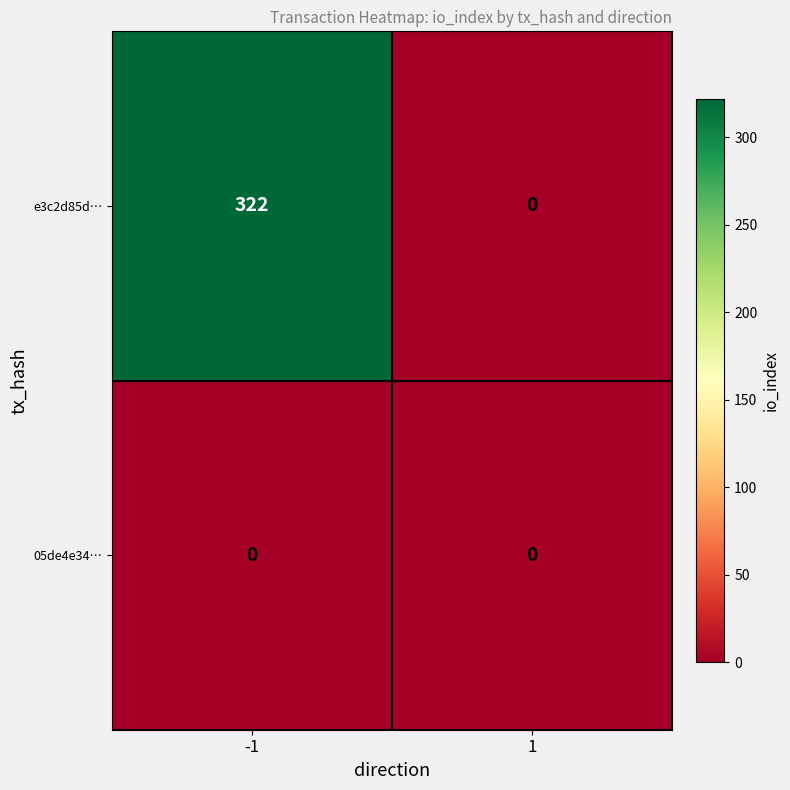

List the series in order of their overall mean, highest first.

e3c2d85d…, 05de4e34…